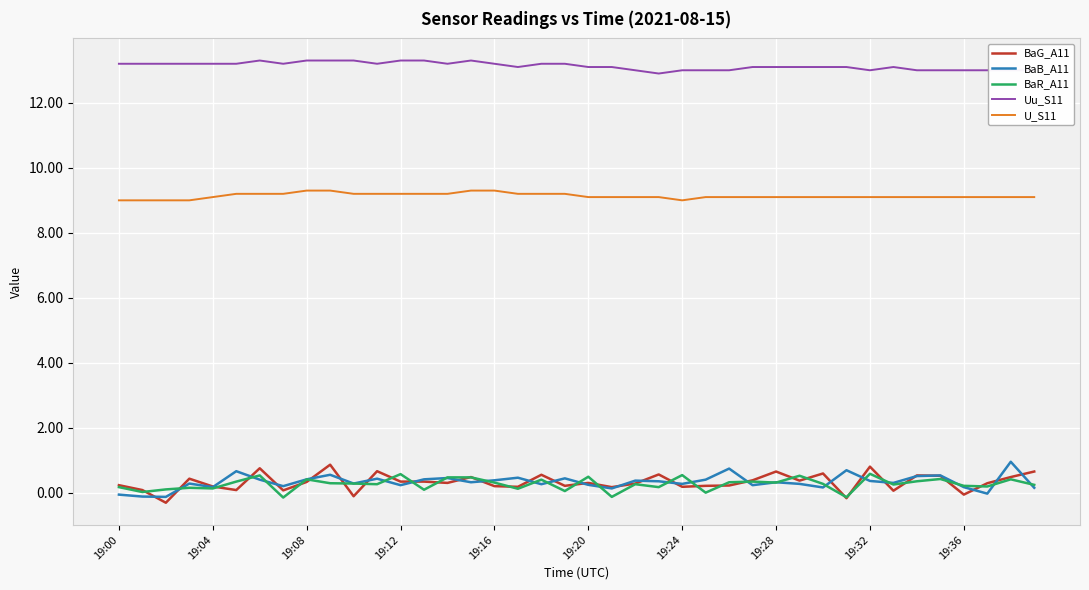

What is the minimum value shown in the chart?

-0.3